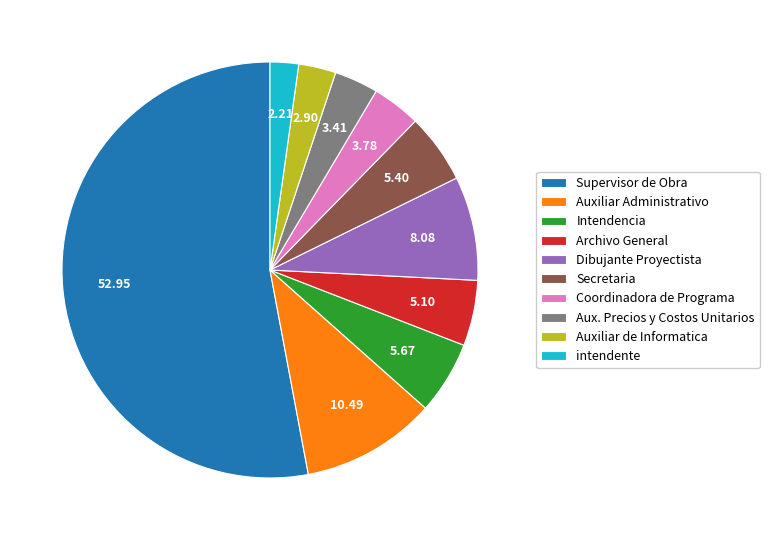

Do Secretaria and Coordinadora de Programa together represent more than half of the pie?

No